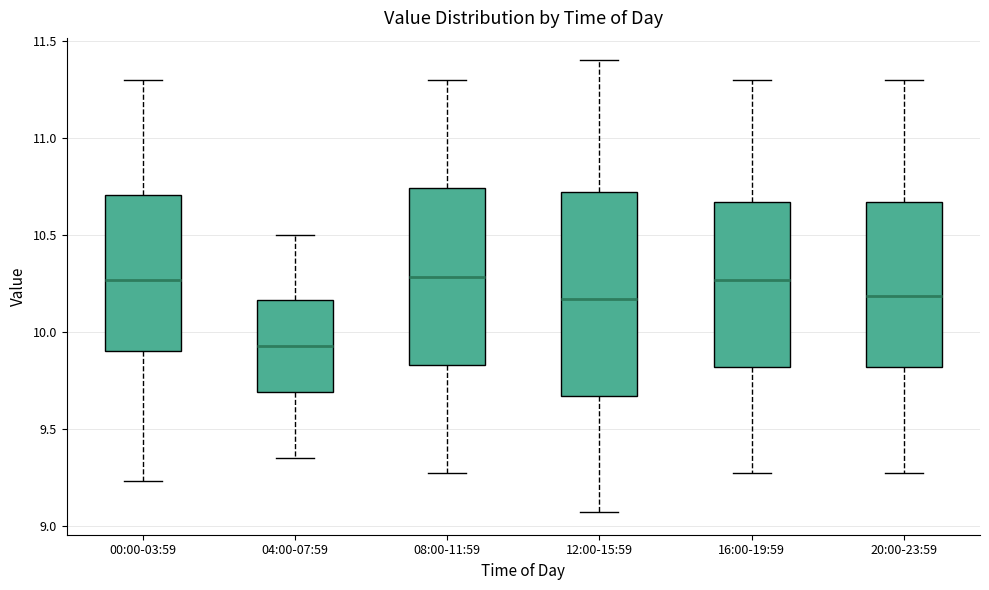

Where does the median line of the box for 08:00-11:59 sit on the y-axis? The values are not printed on the chart, so give them approximately, as read against the axis.

10.30